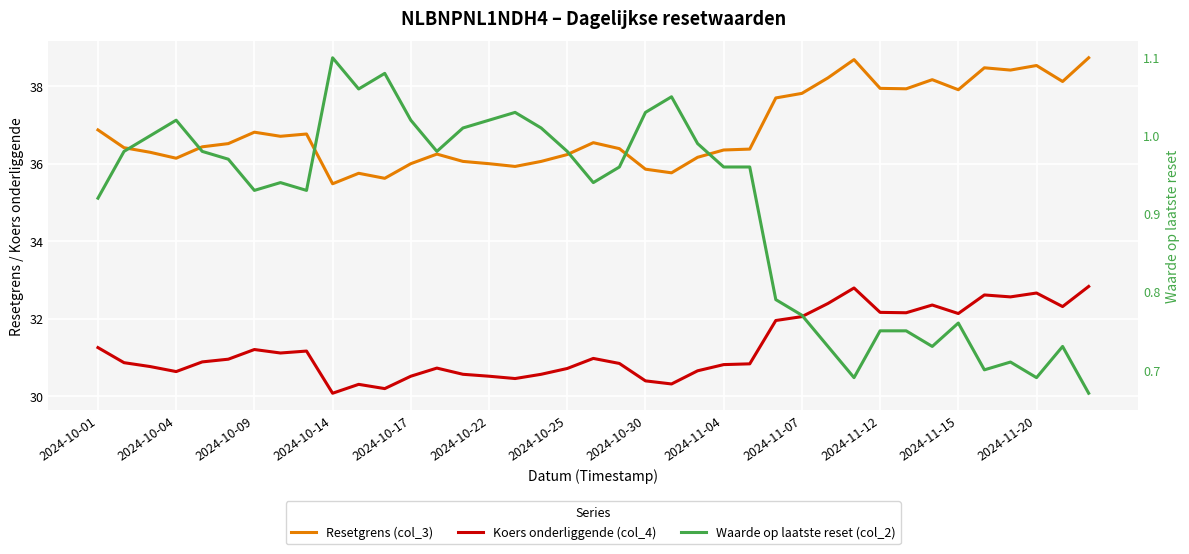

What value does the Waarde op laatste reset (col_2) series have at 23?

1.0